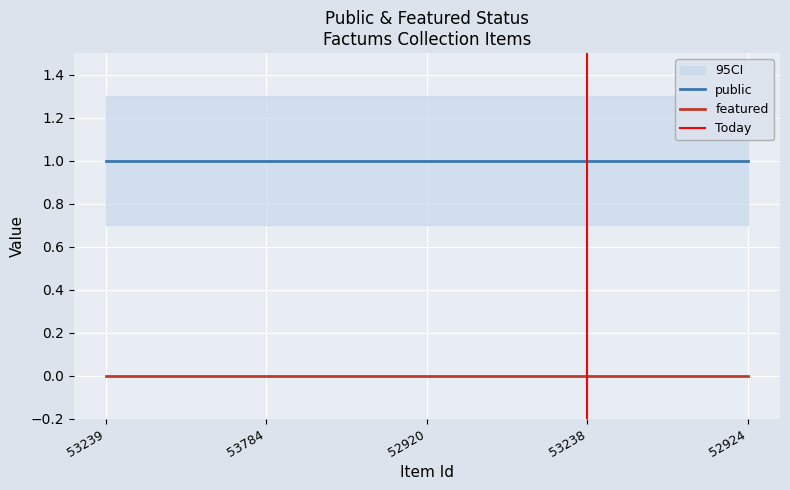

Rank the series by their average value, from lowest to highest.

featured, public